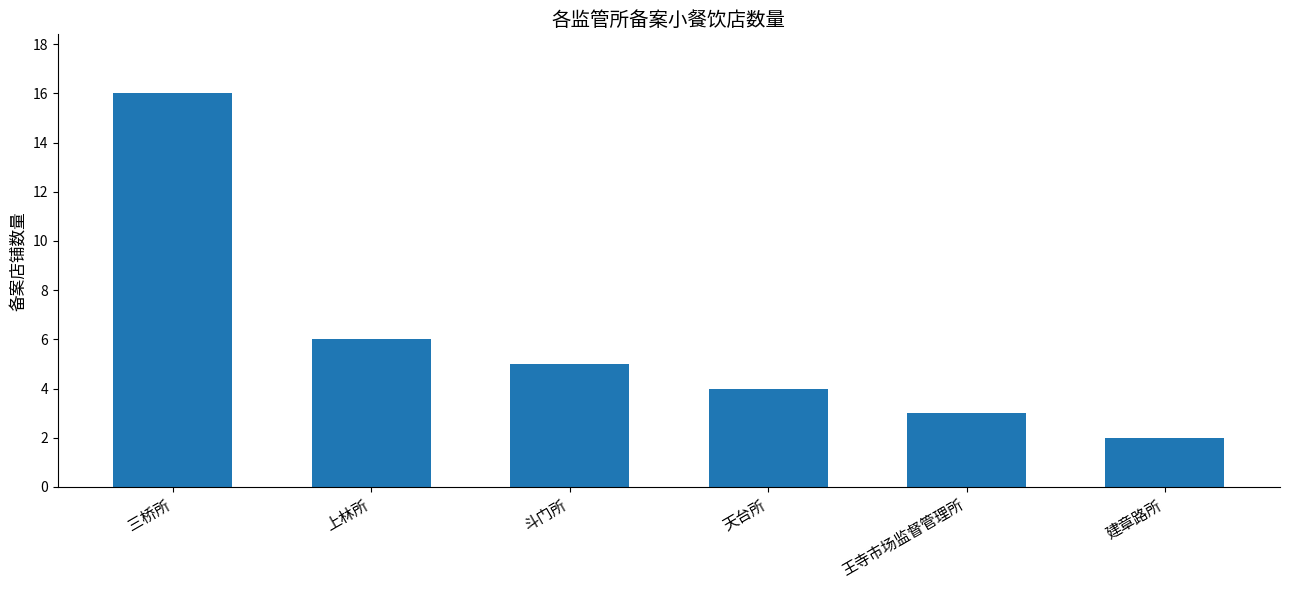

What is the label of the 5th bar from the right?

上林所